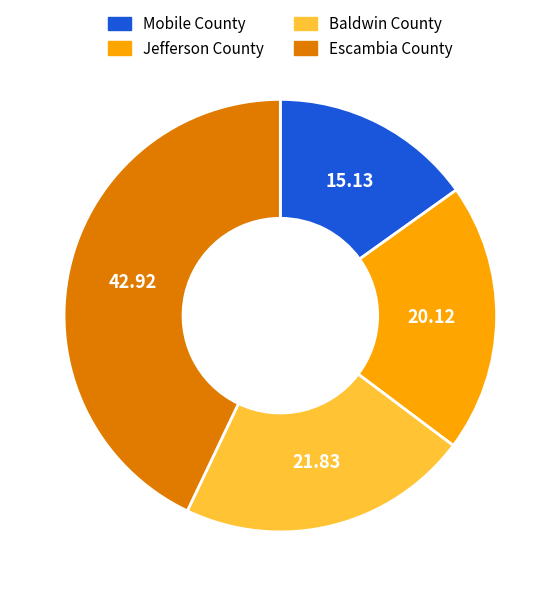

Do Jefferson County and Escambia County together represent more than half of the pie?

Yes